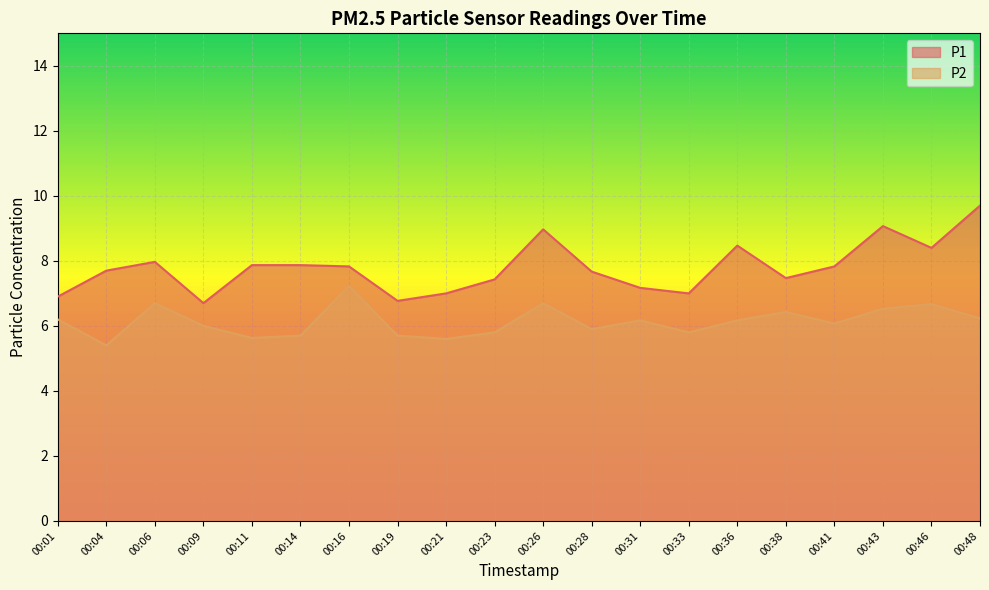

What is the average value of the P1 series?

7.8